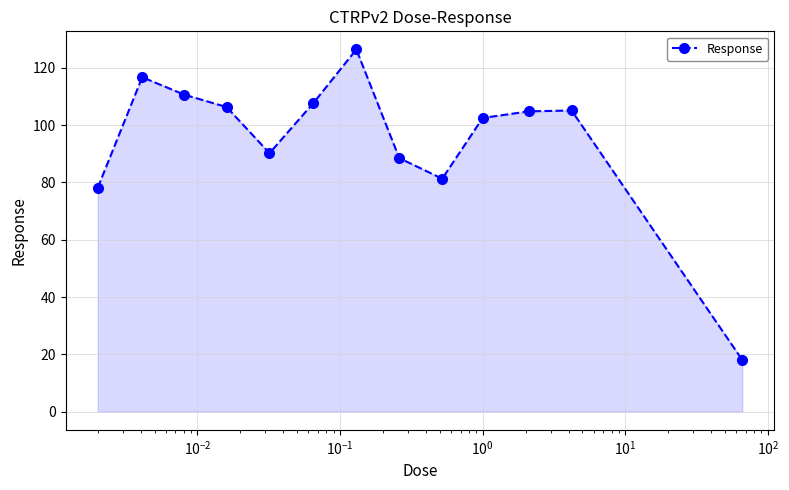

True or false: the data has more than 2 interior local peaks.

True